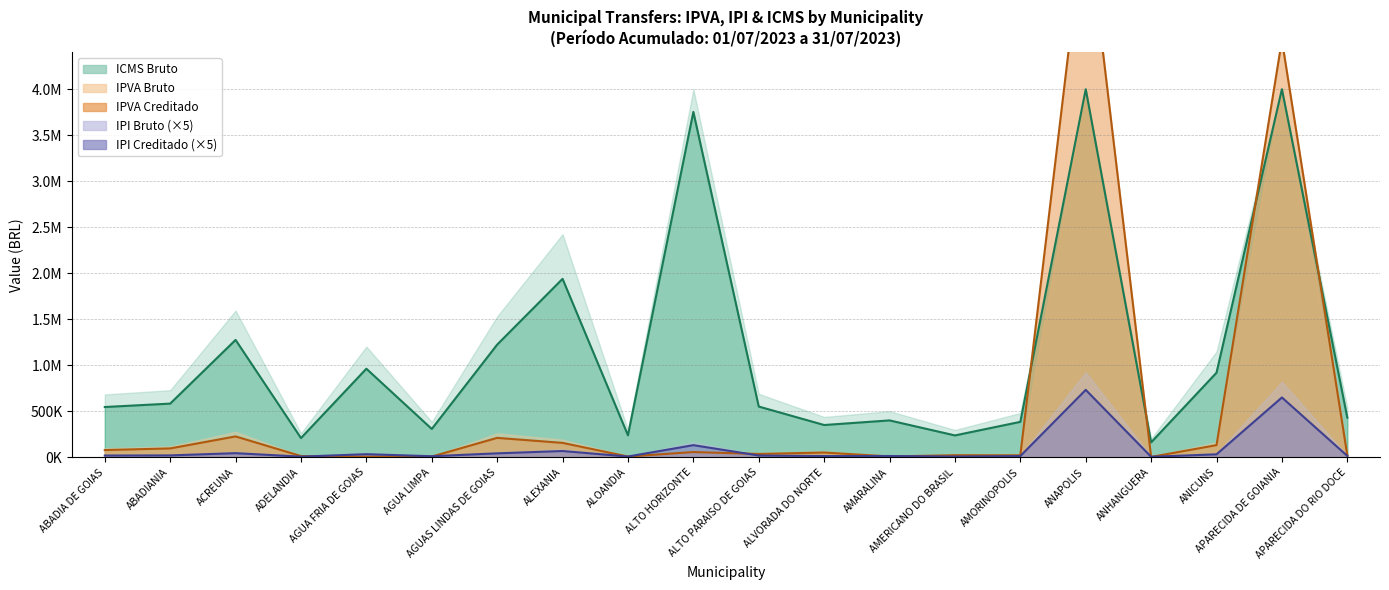

The value of ICMS Trend at AGUA FRIA DE GOIAS is 1251823.3. True or false?

False